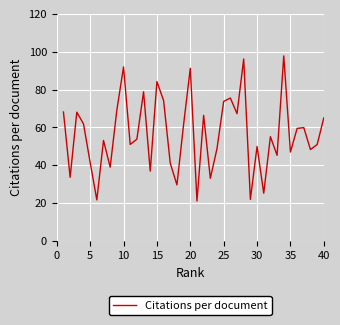

What is the minimum value shown in the chart?

21.1